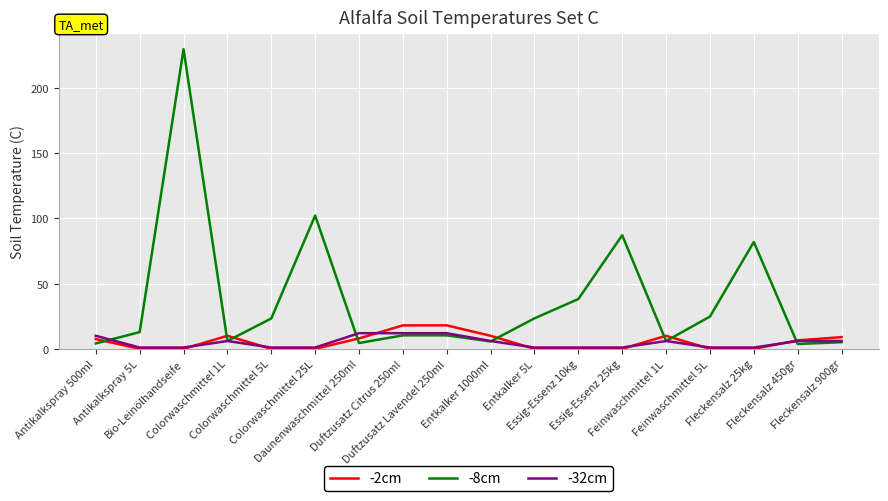

How many distinct data groups are displayed?

3